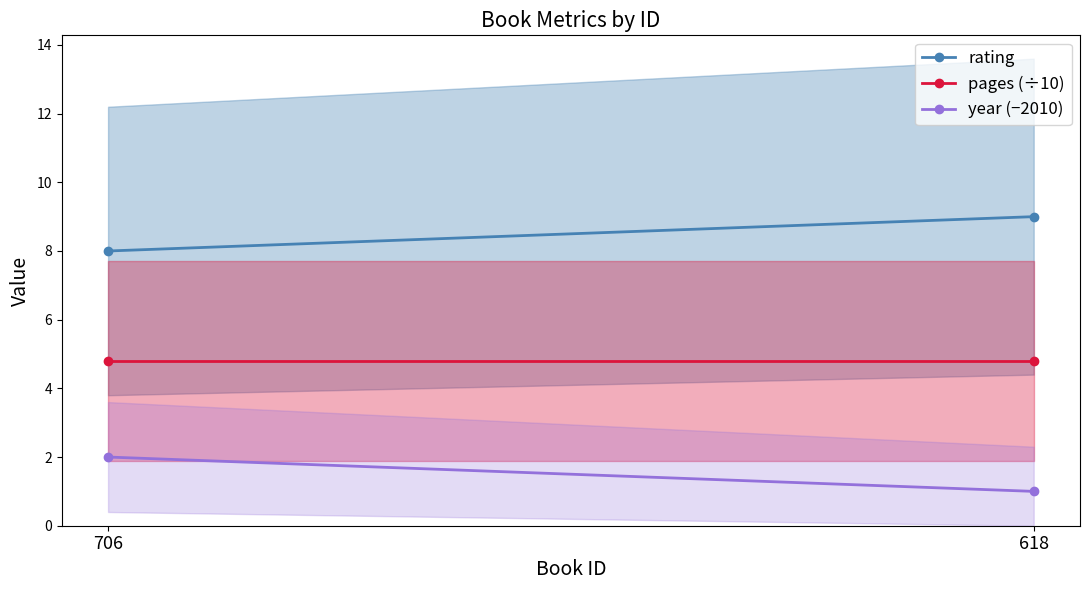

At which category does the chart reach its peak across all series?

618